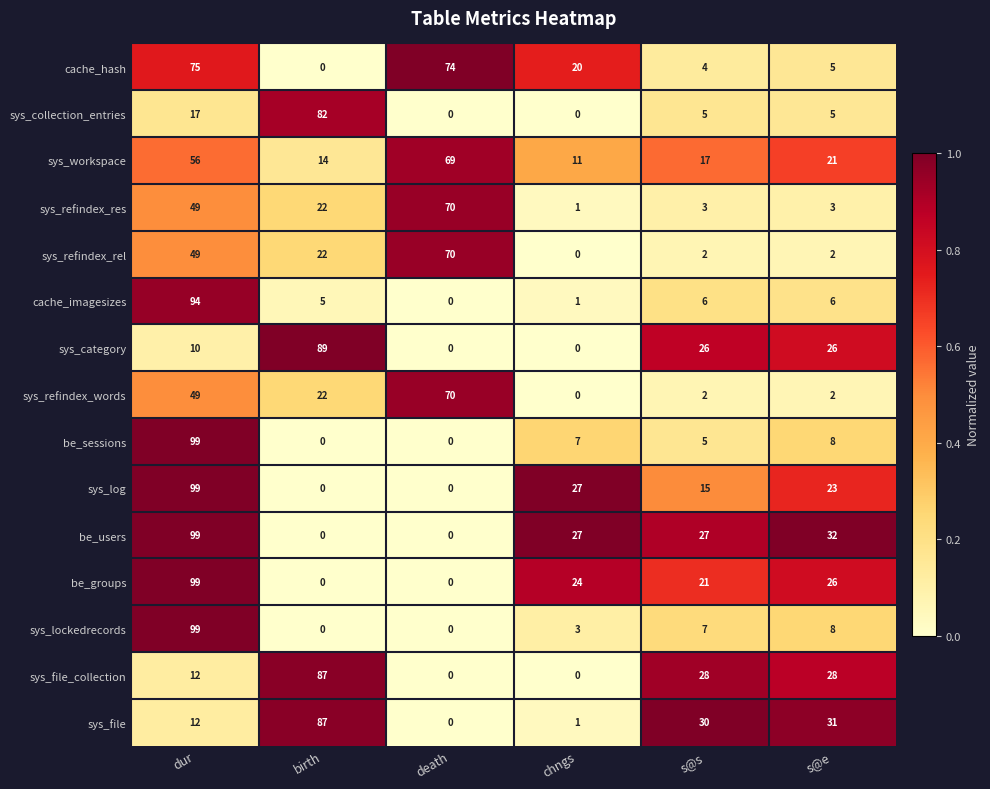

What is the total value across all series at death?

353